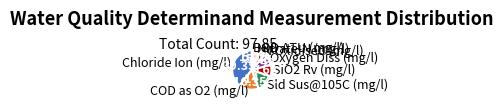

Is it true that Nitrate-N (mg/l) is 12% of the pie?

False